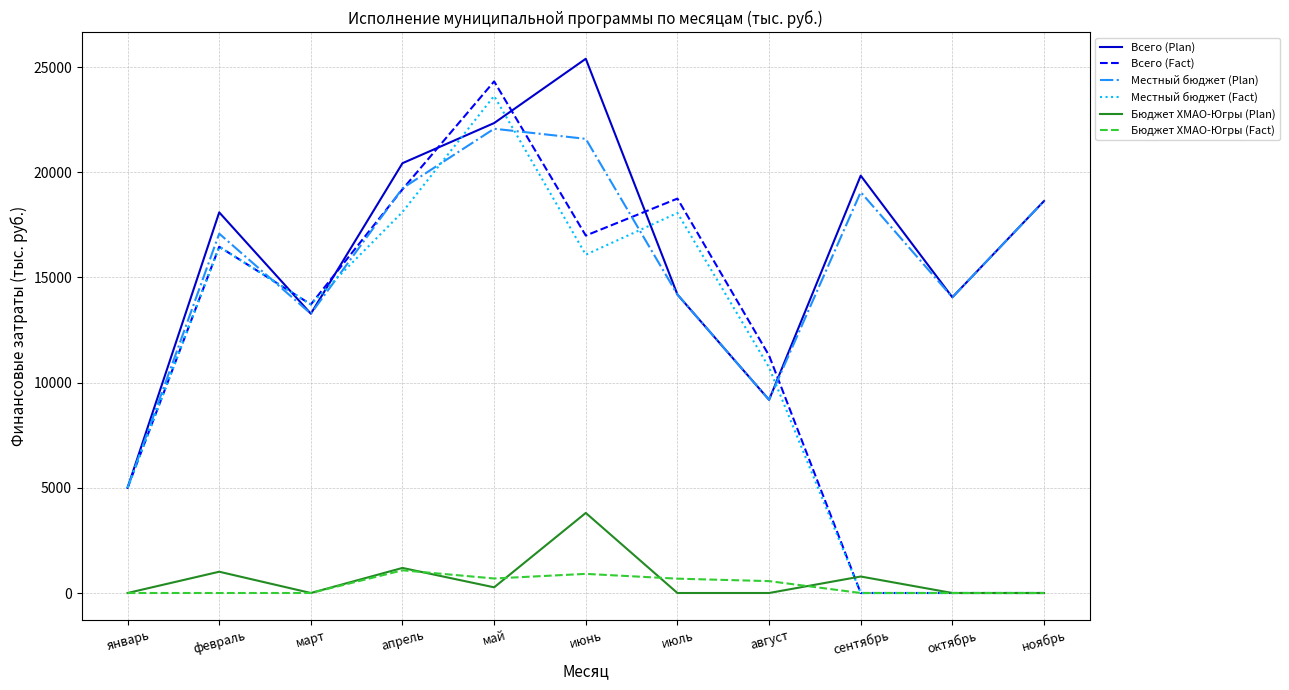

At which category does the chart reach its peak across all series?

июнь